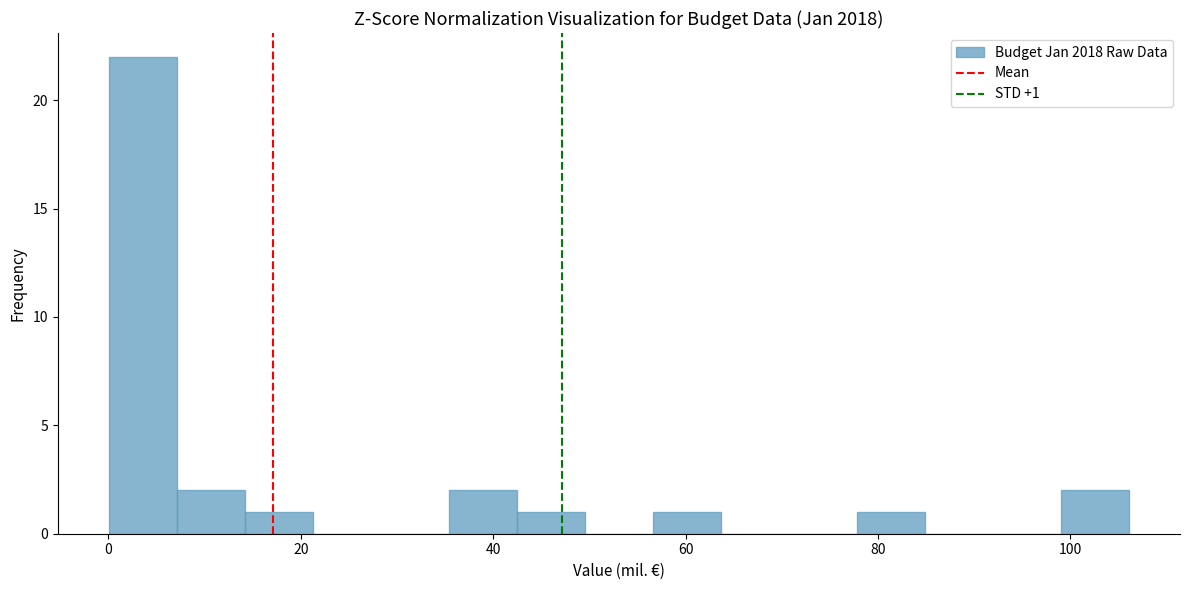

Read against the x-axis, roughly where is the centre of the tallest bar?

4